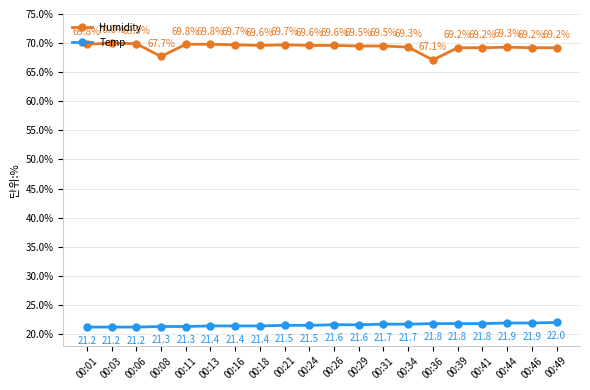

How many lines are shown in the chart?

2